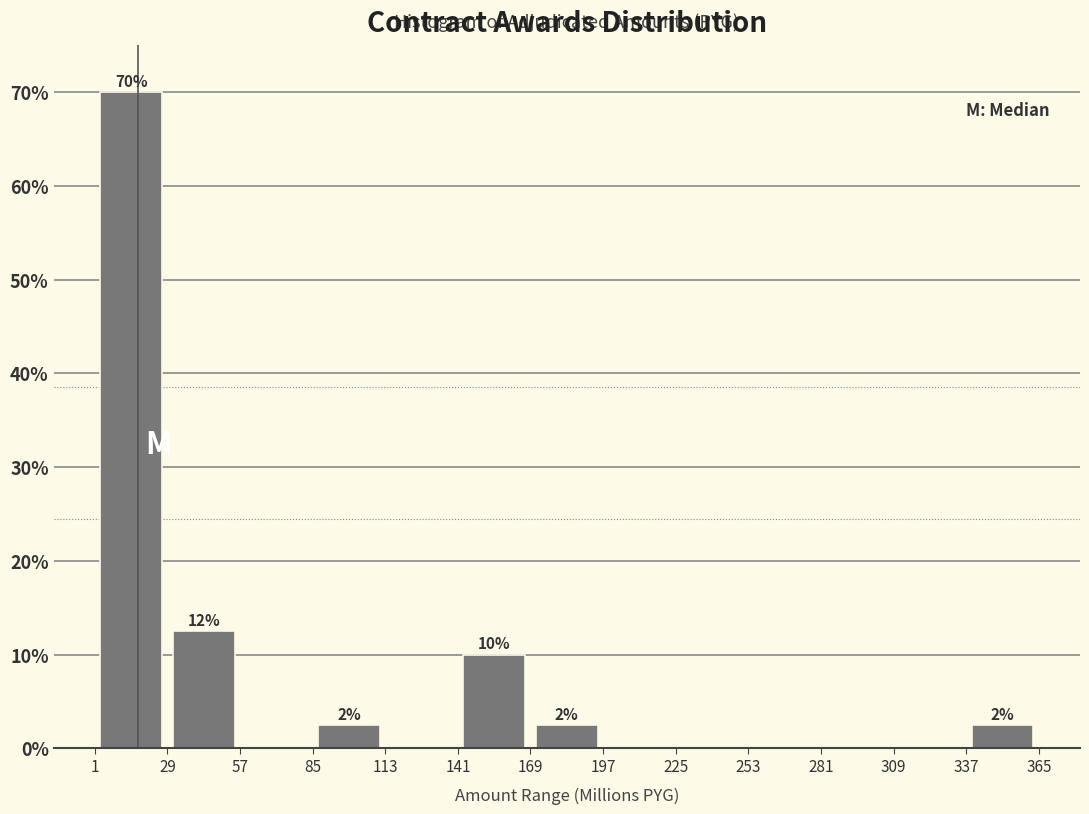

Which range on the x-axis has the tallest bar?

1 to 29